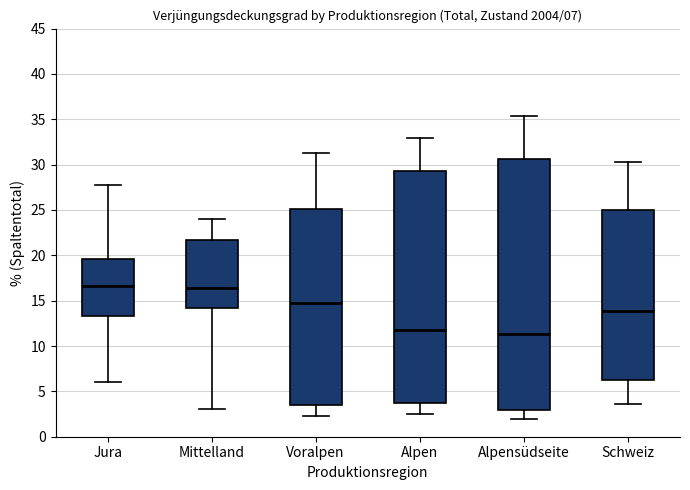

Comparing the boxes themselves (not the whiskers), which one is the tallest?

Alpensüdseite